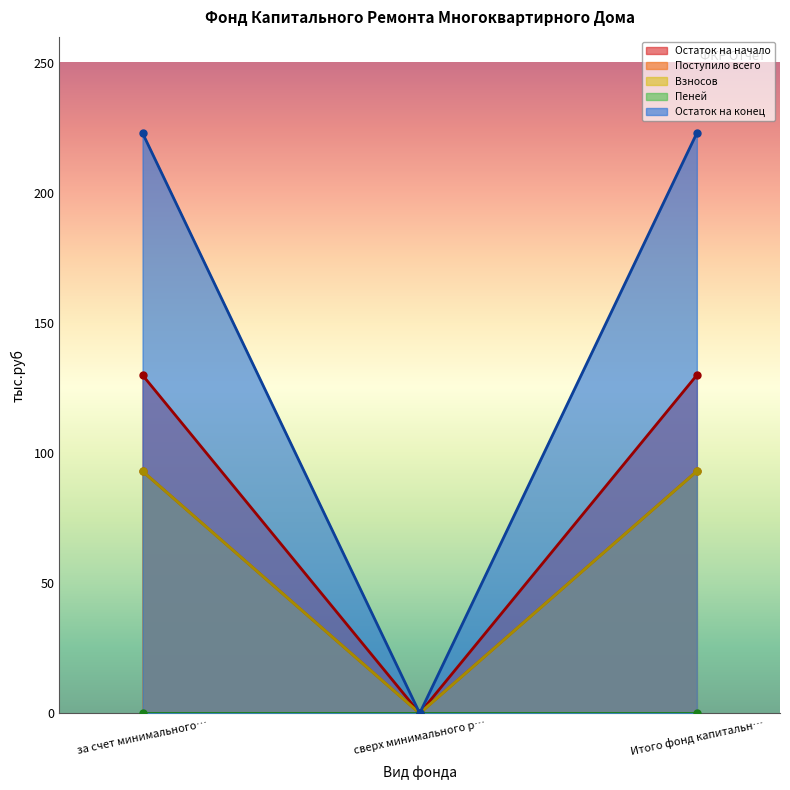

At how many categories does at least one series exceed 48?

2